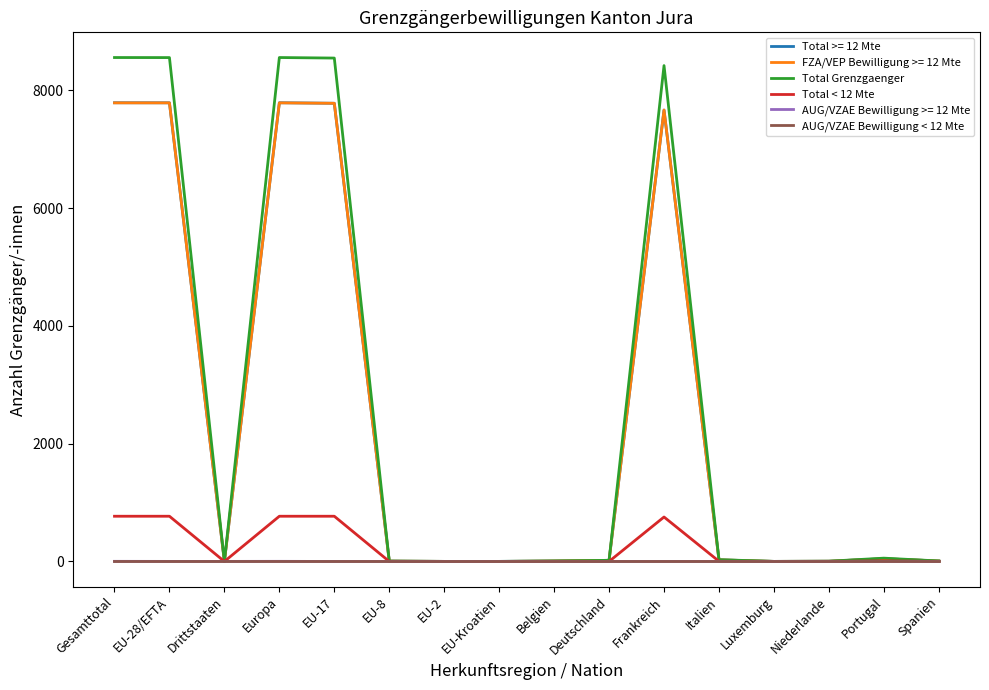

At how many categories does at least one series exceed 6805?

5